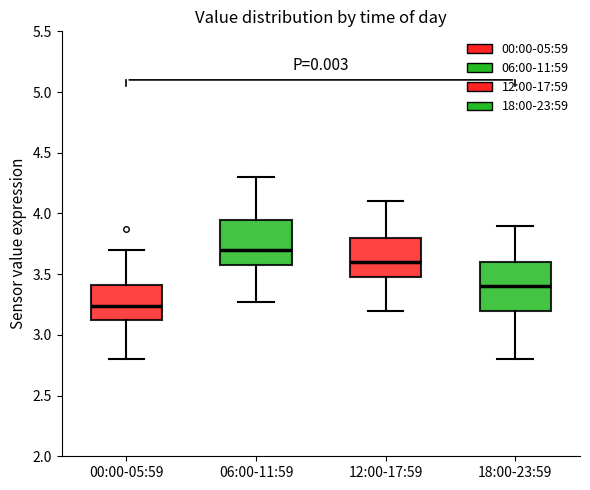

Reading left to right, read every box against the y-axis: the position of its median line, the range the box covers, and the ends of its whiskers. The values are not printed on the chart, so give them approximately, as read against the axis.

00:00-05:59: median 3.25, box 3.10 to 3.40, whiskers 2.80 to 3.70
06:00-11:59: median 3.70, box 3.60 to 3.95, whiskers 3.25 to 4.30
12:00-17:59: median 3.60, box 3.50 to 3.80, whiskers 3.20 to 4.10
18:00-23:59: median 3.40, box 3.20 to 3.60, whiskers 2.80 to 3.90